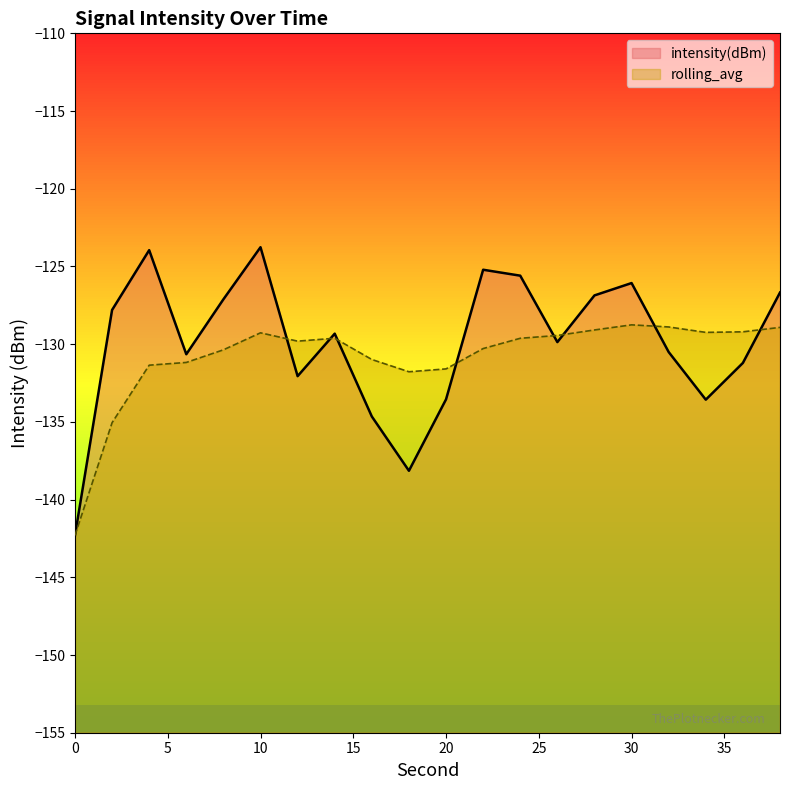

Reading left to right, extract all data points from this chart.

intensity(dBm): 0=-142.3	2=-127.8	4=-124.0	6=-130.6	8=-127.1	10=-123.8	12=-132.1	14=-129.3	16=-134.7	18=-138.1	20=-133.6	22=-125.2	24=-125.6	26=-129.9	28=-126.9	30=-126.1	32=-130.5	34=-133.6	36=-131.2	38=-126.7
rolling_avg: 0=-142.3	2=-135.1	4=-131.4	6=-131.2	8=-130.4	10=-129.3	12=-129.8	14=-129.6	16=-131.0	18=-131.8	20=-131.6	22=-130.3	24=-129.6	26=-129.4	28=-129.1	30=-128.8	32=-128.9	34=-129.2	36=-129.2	38=-128.9